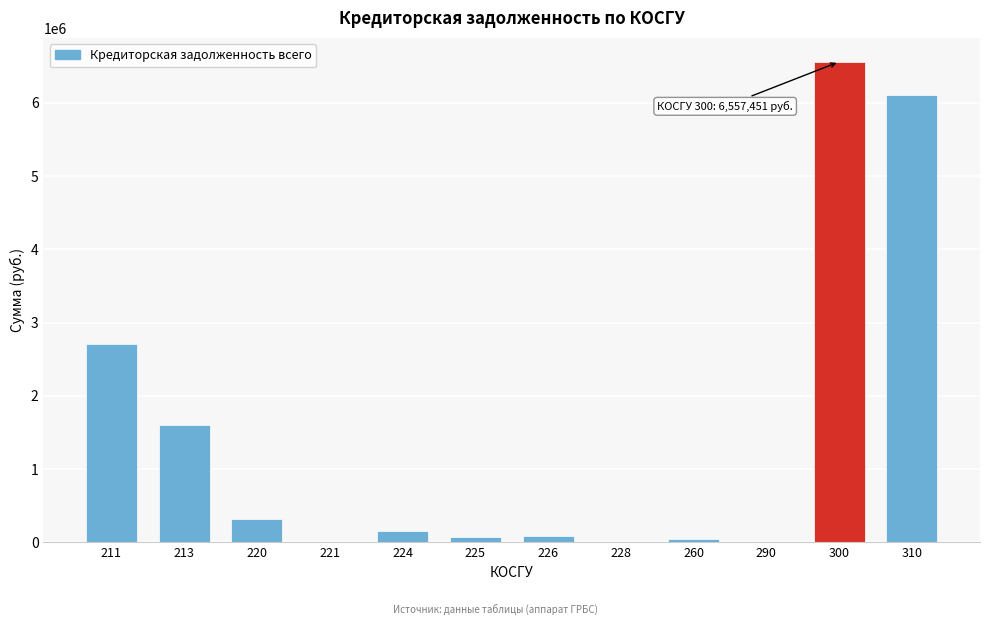

What is the sum of all values?

17660180.0